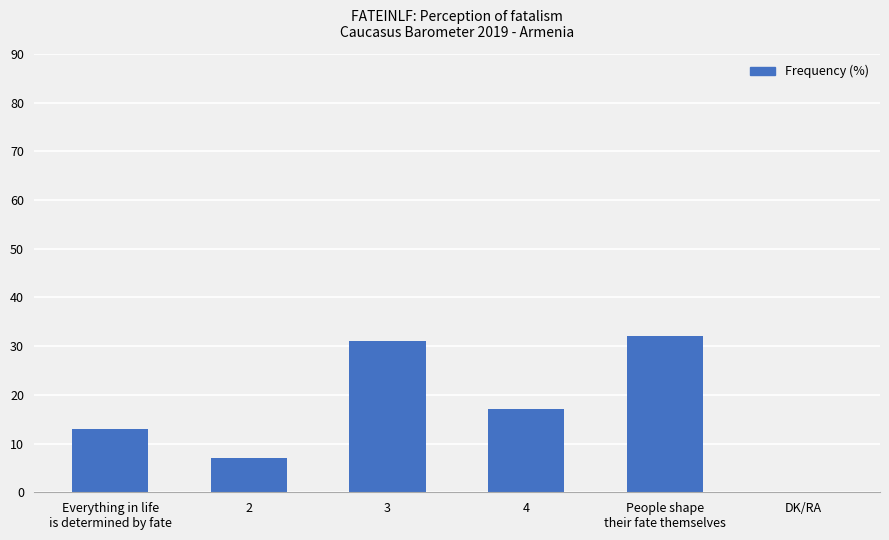

Count the number of data series in this chart.

1